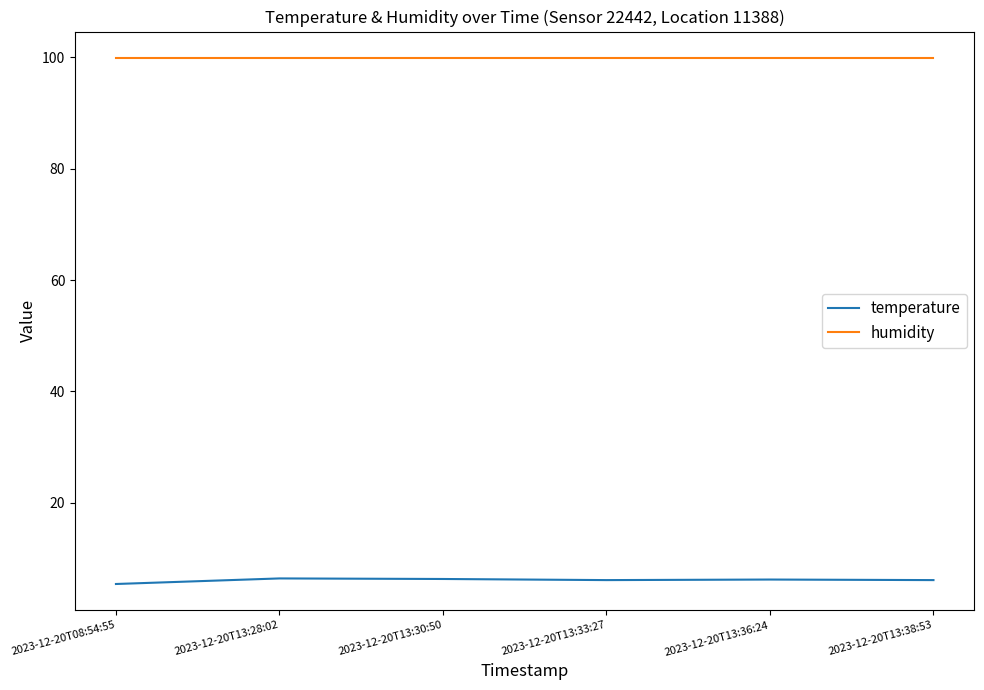

In temperature, how many points are lower than both neighbors (excluding endpoints)?

1